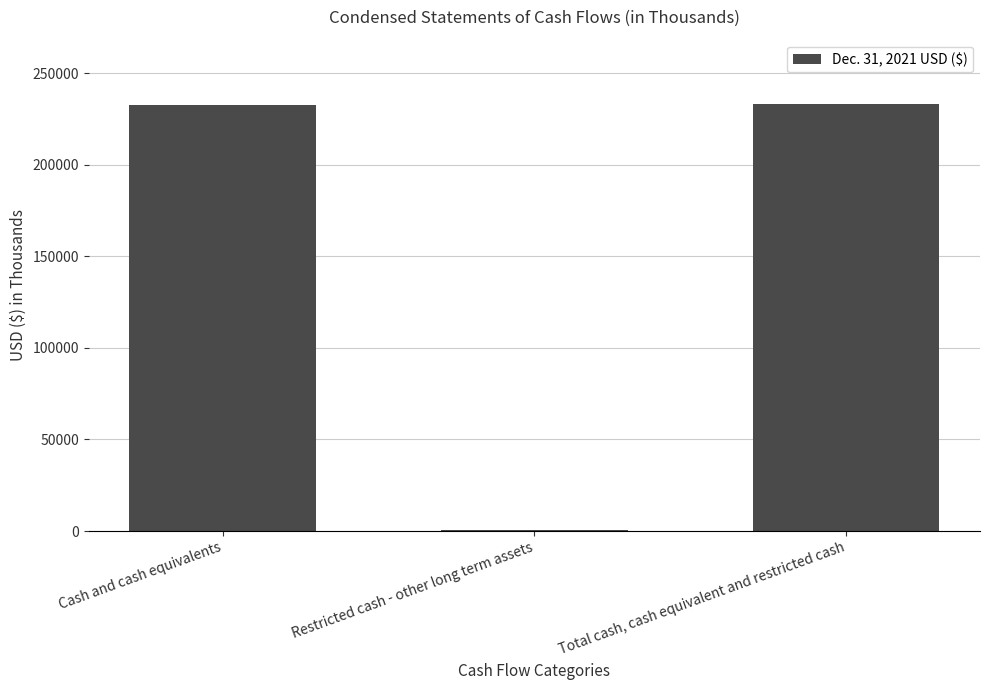

Is it true that the value at Total cash, cash equivalent and restricted cash is 132445?

False